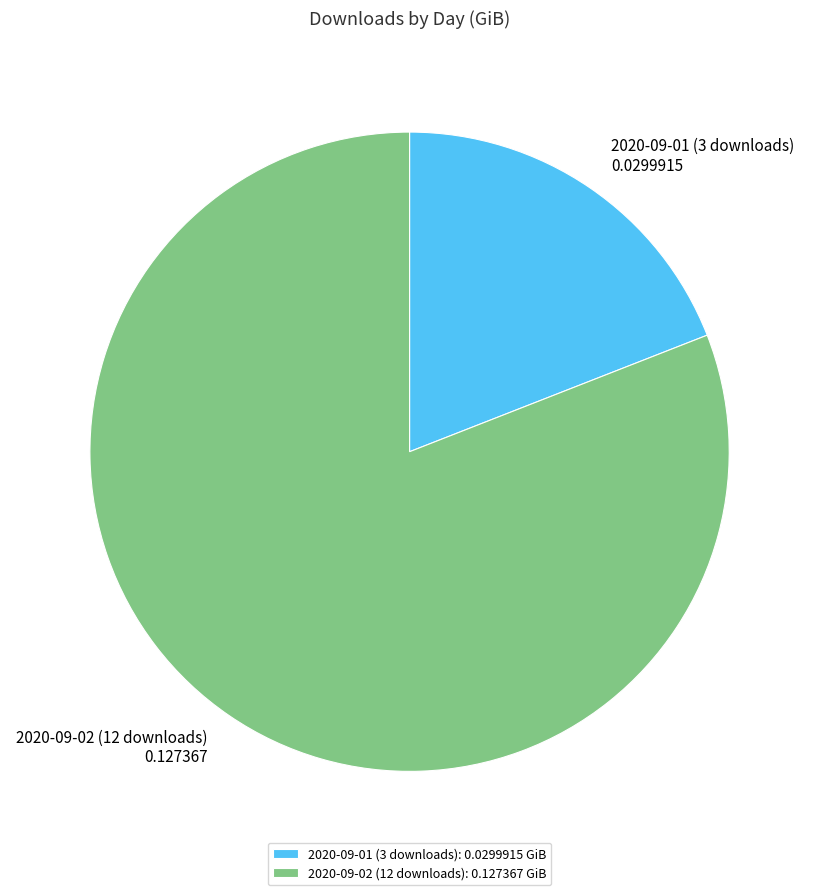

How many segments does this pie chart have?

2